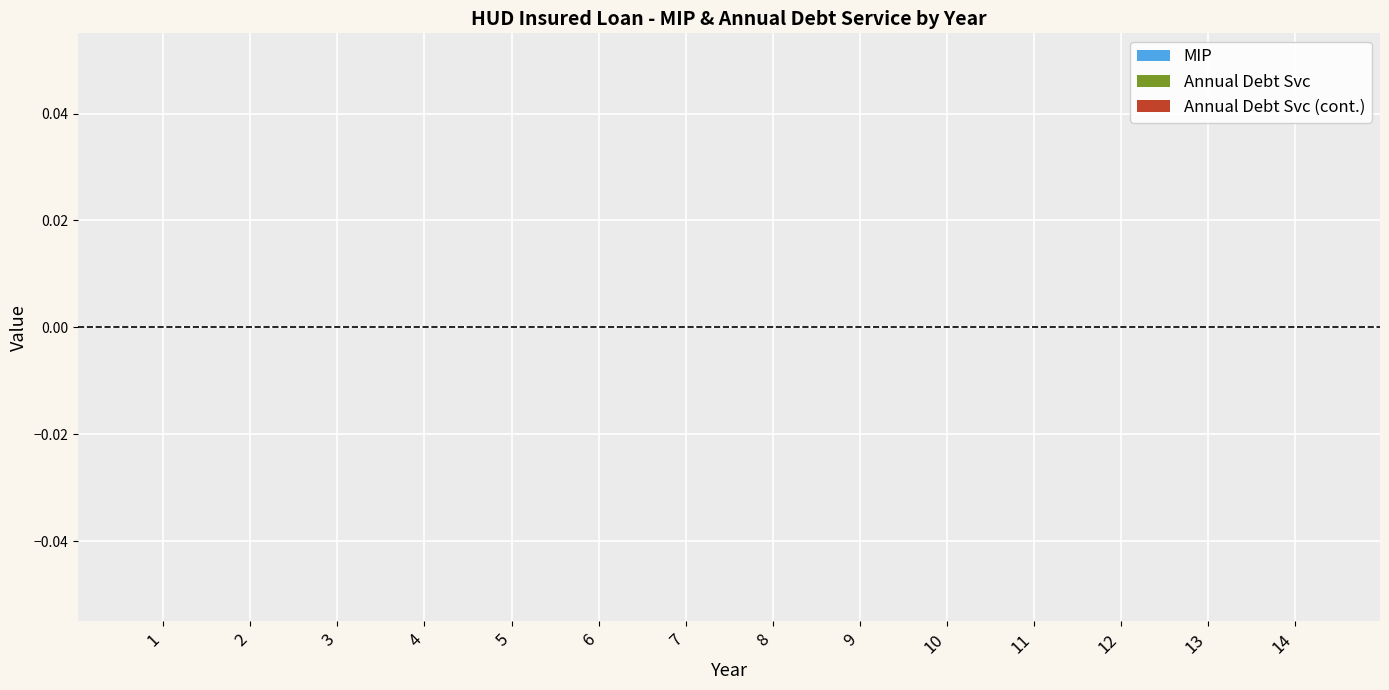

Reading left to right, what are all the values shown in this chart?

Year: 1=1	2=2	3=3	4=4	5=5	6=6	7=7	8=8	9=9	10=10	11=11	12=12	13=13	14=14
MIP: 1=0	2=0	3=0	4=0	5=0	6=0	7=0	8=0	9=0	10=0	11=0	12=0	13=0	14=0
Annual Debt Svc: 1=0	2=0	3=0	4=0	5=0	6=0	7=0	8=0	9=0	10=0	11=0	12=0	13=0	14=0
Annual Debt Svc2: 1=0	2=0	3=0	4=0	5=0	6=0	7=0	8=0	9=0	10=0	11=0	12=0	13=0	14=0